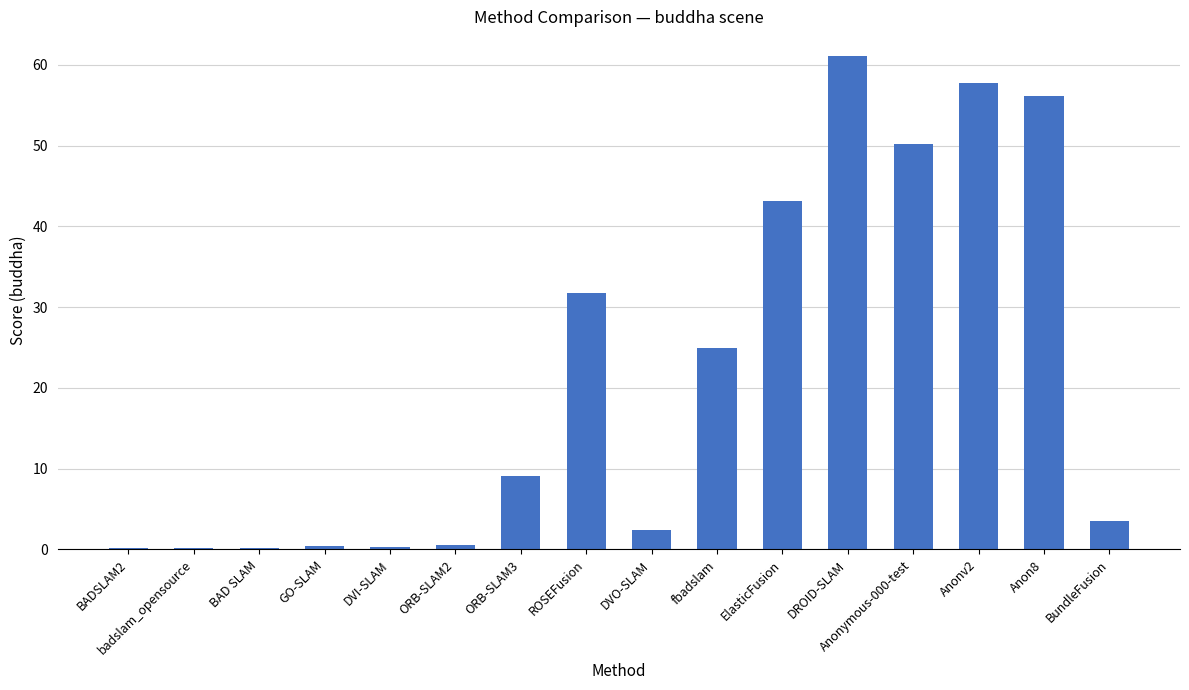

The chart shows a value of 31.7 at ROSEFusion. True or false?

True